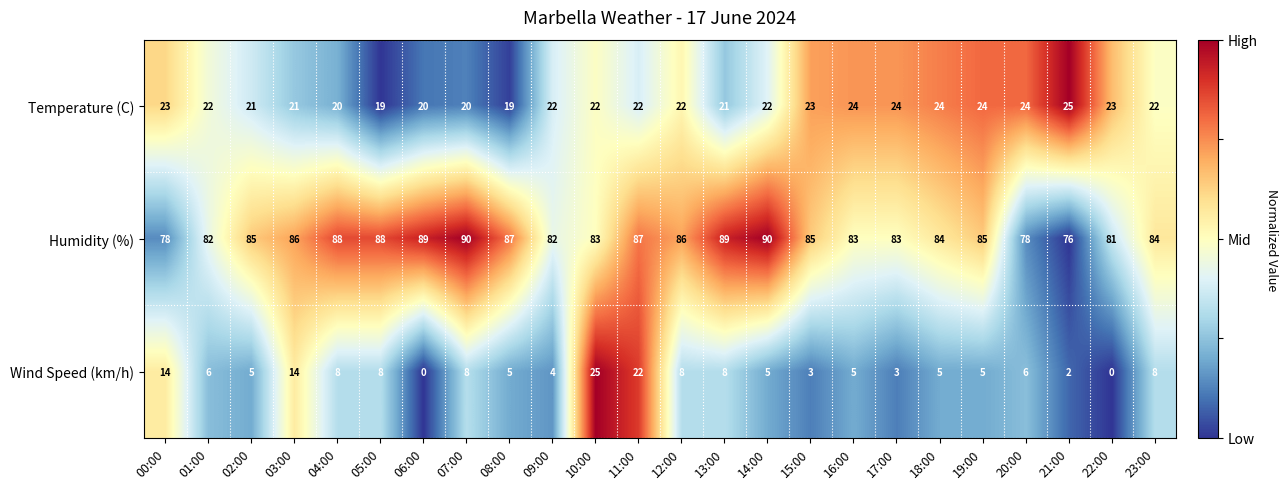

How many series are shown in this chart?

3